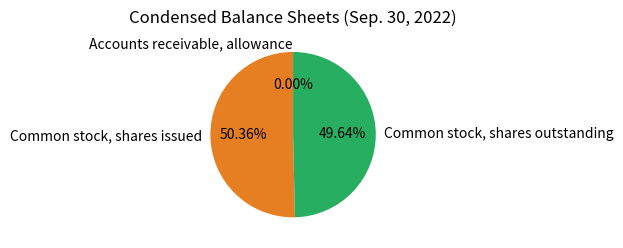

Which slice is the largest?

Common stock, shares issued